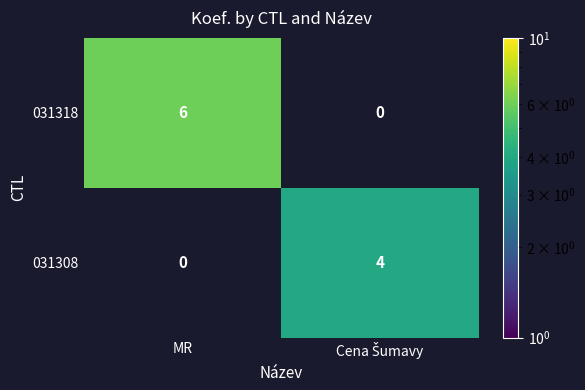

Rank the series by their maximum value, from highest to lowest.

031318, 031308